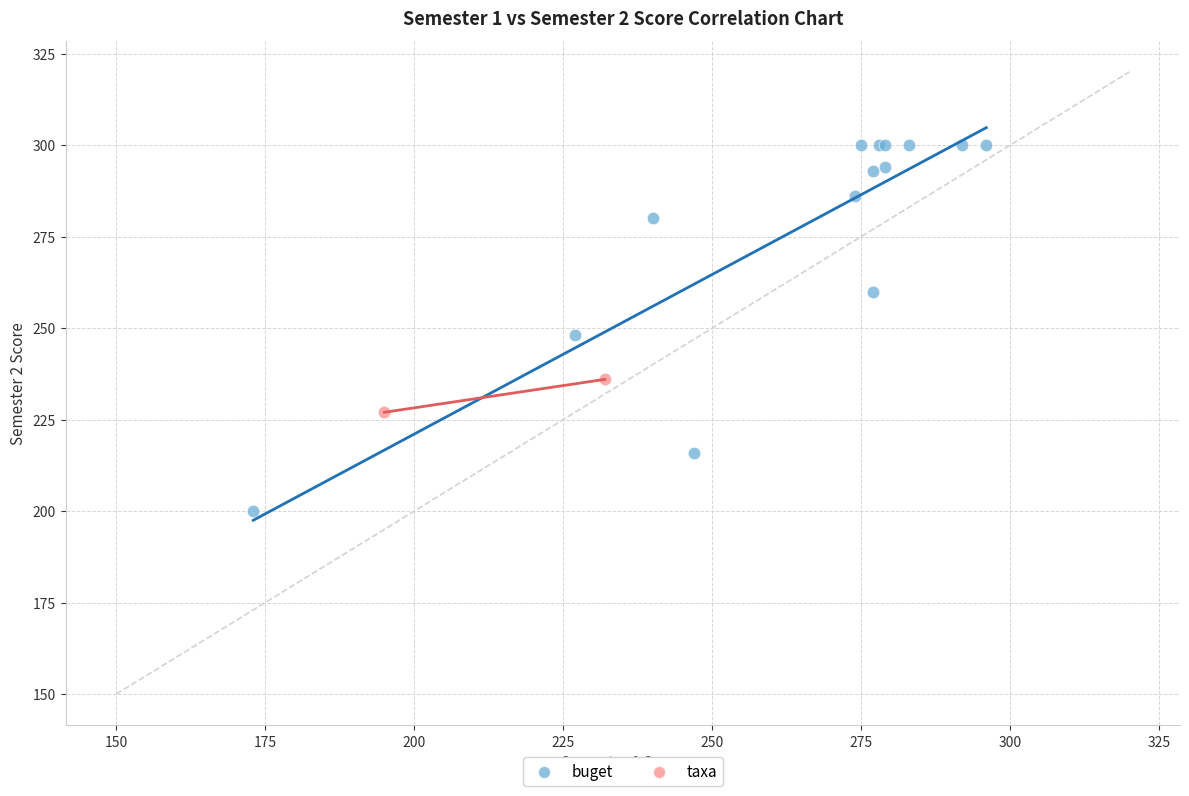

What are all the series names shown in the legend?

buget, taxa